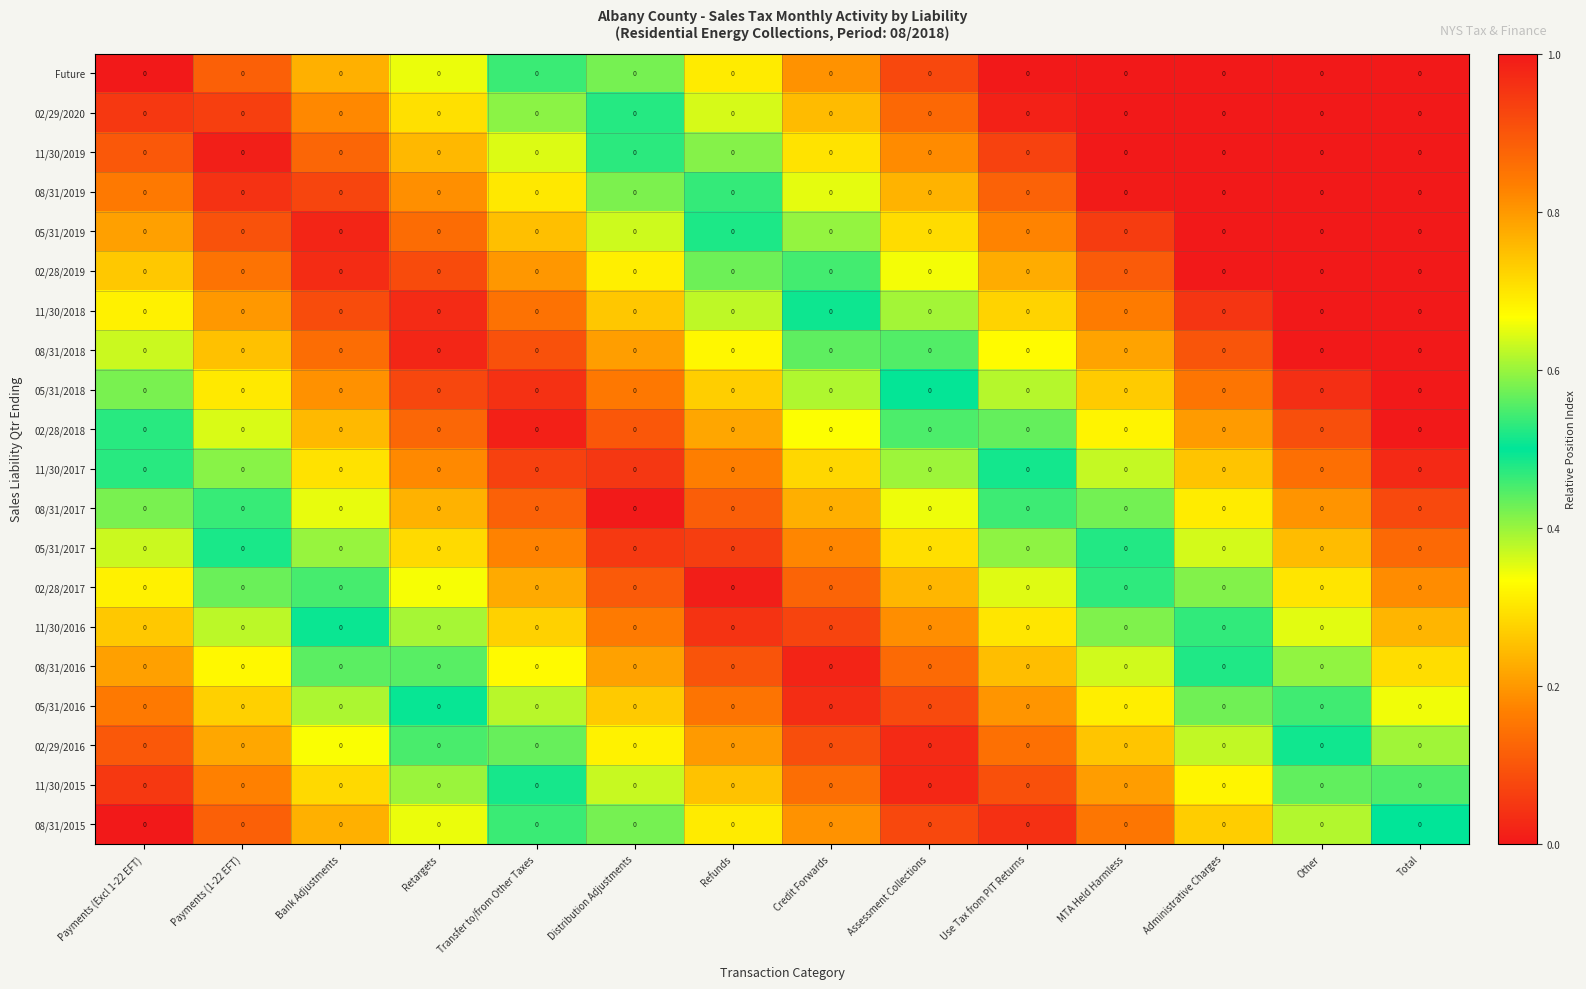

Rank the series at Refunds from highest to lowest value.

Future, 02/29/2020, 11/30/2019, 08/31/2019, 05/31/2019, 02/28/2019, 11/30/2018, 08/31/2018, 08/31/2015, 05/31/2018, 11/30/2015, 02/28/2018, 02/29/2016, 11/30/2017, 05/31/2016, 08/31/2017, 08/31/2016, 05/31/2017, 11/30/2016, 02/28/2017